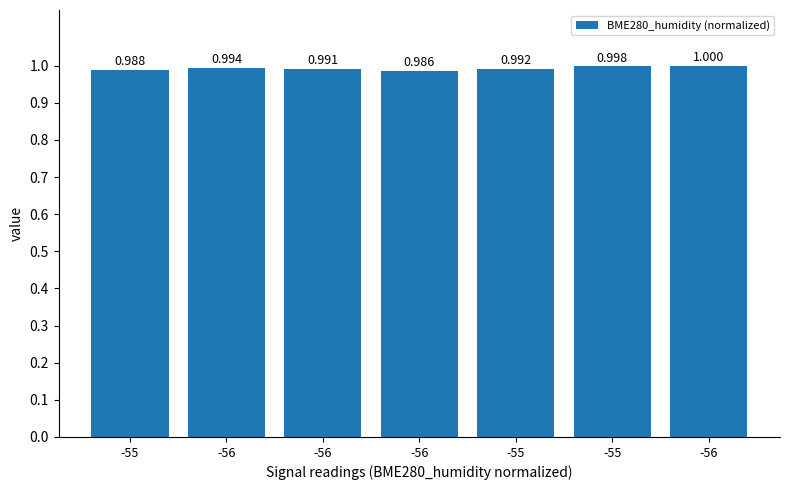

What value does the data have at -56?

1.0